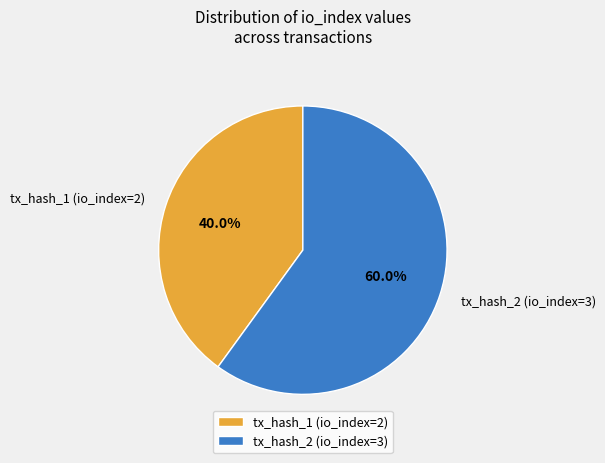

Count the number of slices in the pie.

2